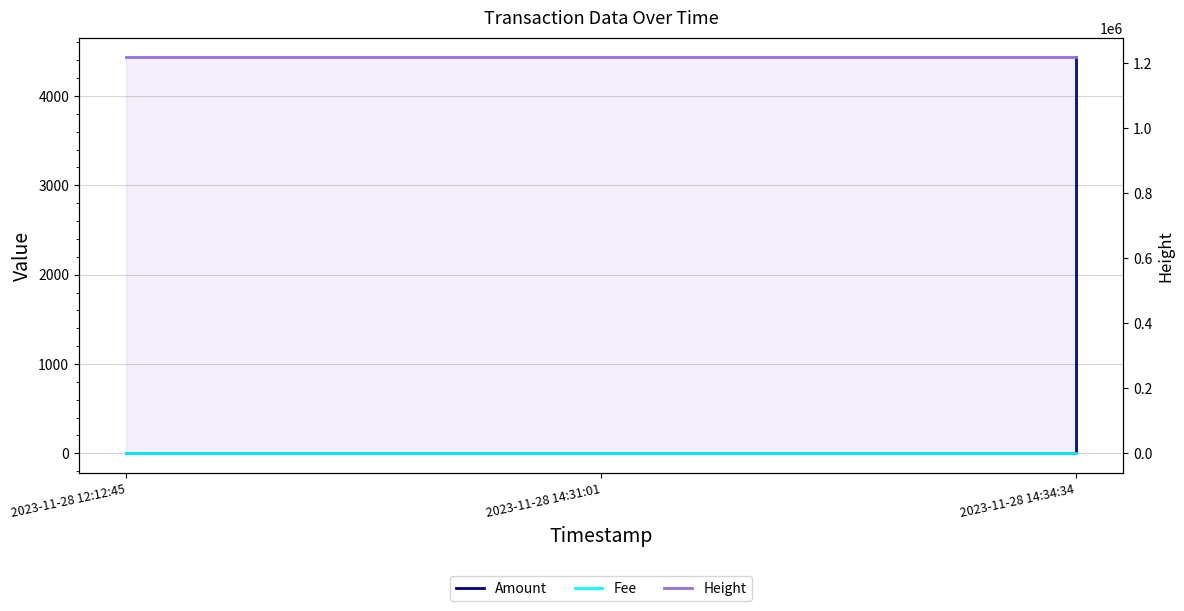

True or false: Fee has a value of 2.0 at 2023-11-28 14:34:34.

True